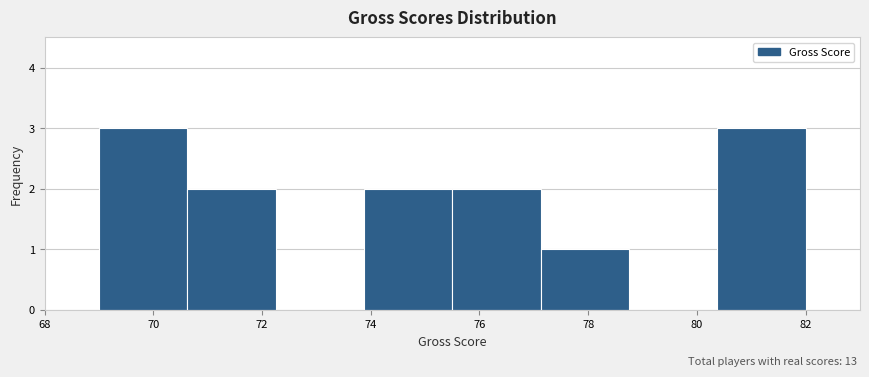

Reading left to right, transcribe this chart: for each bar, give the range it covers on the x-axis and its height. Neither the bar edges nor the heights are printed on the chart, so give them approximately, as read against the axes.

69.0 to 70.6: 3
70.6 to 72.2: 2
72.2 to 73.8: 0
73.8 to 75.6: 2
75.6 to 77.2: 2
77.2 to 78.8: 1
78.8 to 80.4: 0
80.4 to 82.0: 3